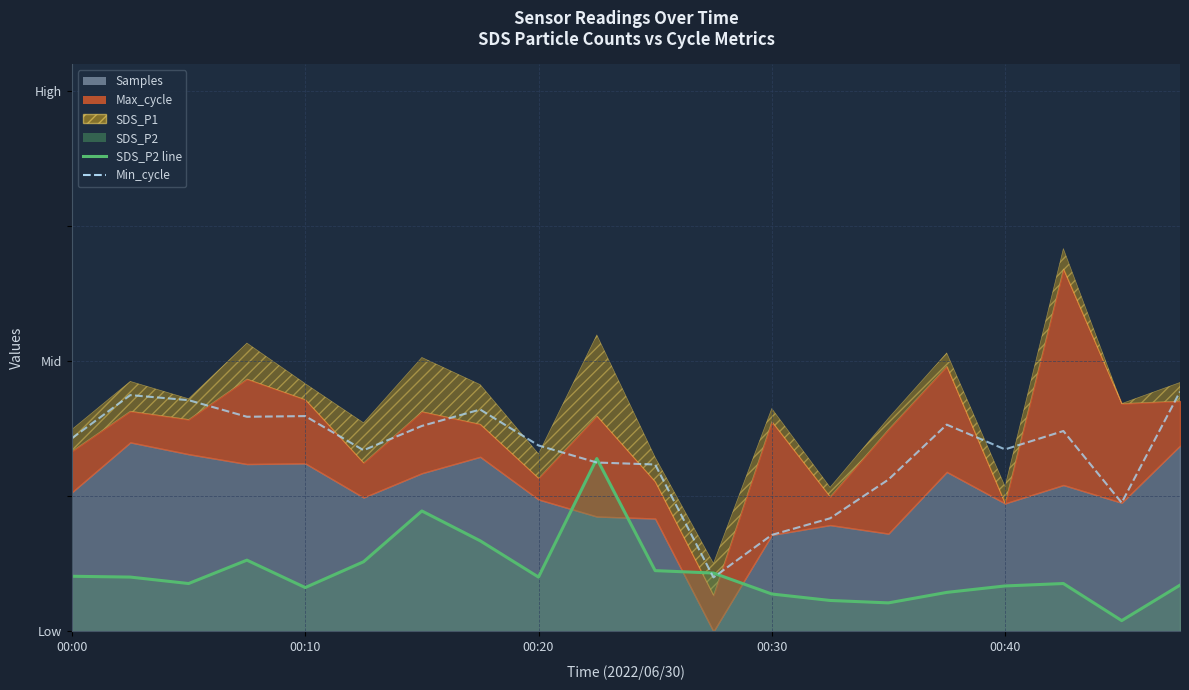

What is the difference between the highest and lowest values at 10?

0.2